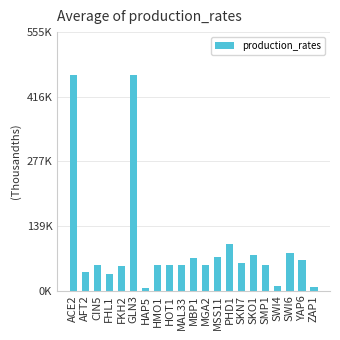

Rank the categories by value from highest to lowest.

ACE2, GLN3, PHD1, SWI6, SKO1, MSS11, MBP1, YAP6, SKN7, CIN5, HMO1, HOT1, MAL33, MGA2, SMP1, FKH2, AFT2, FHL1, SWI4, ZAP1, HAP5